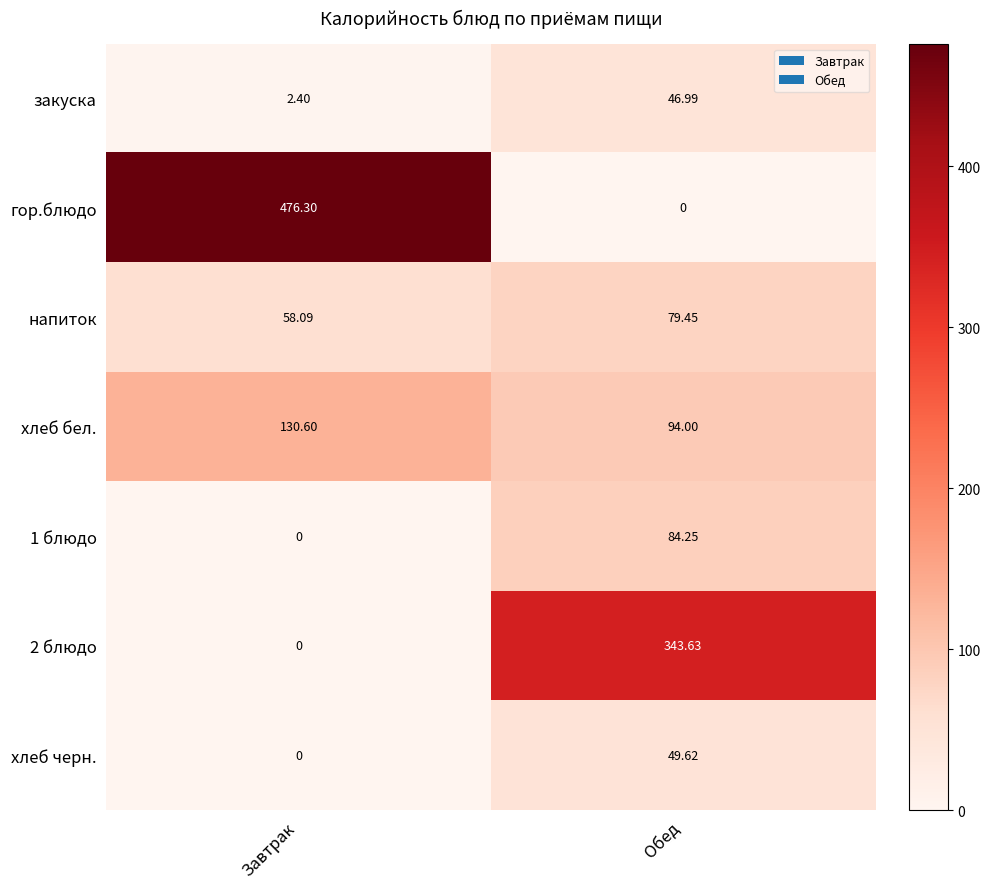

Which category has the highest value across all series?

Завтрак